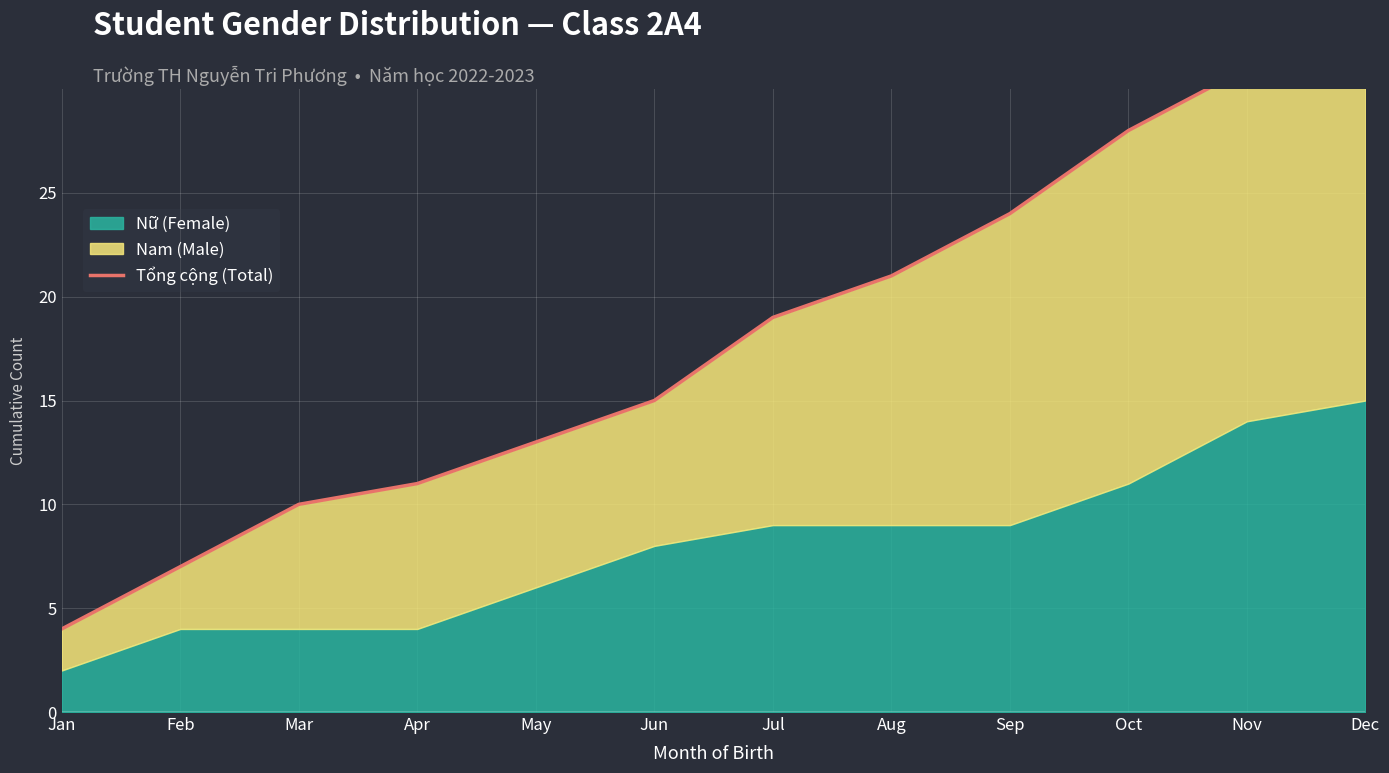

List the labels in order of value, largest first.

Dec, Nov, Oct, Sep, Aug, Jul, Jun, May, Apr, Mar, Feb, Jan